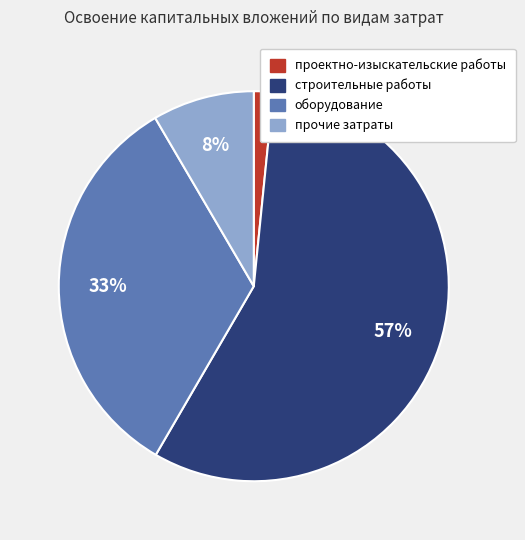

To the nearest percent, what percentage of the pie is строительные работы?

57%